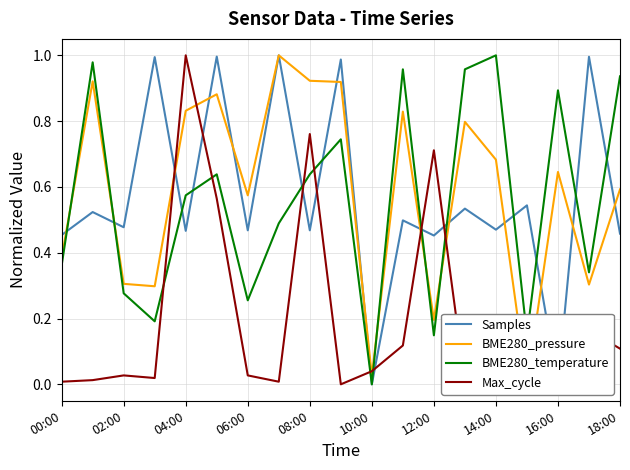

Is the value of BME280_temperature at 00:00 greater than the value of Max_cycle at 12:00?

No